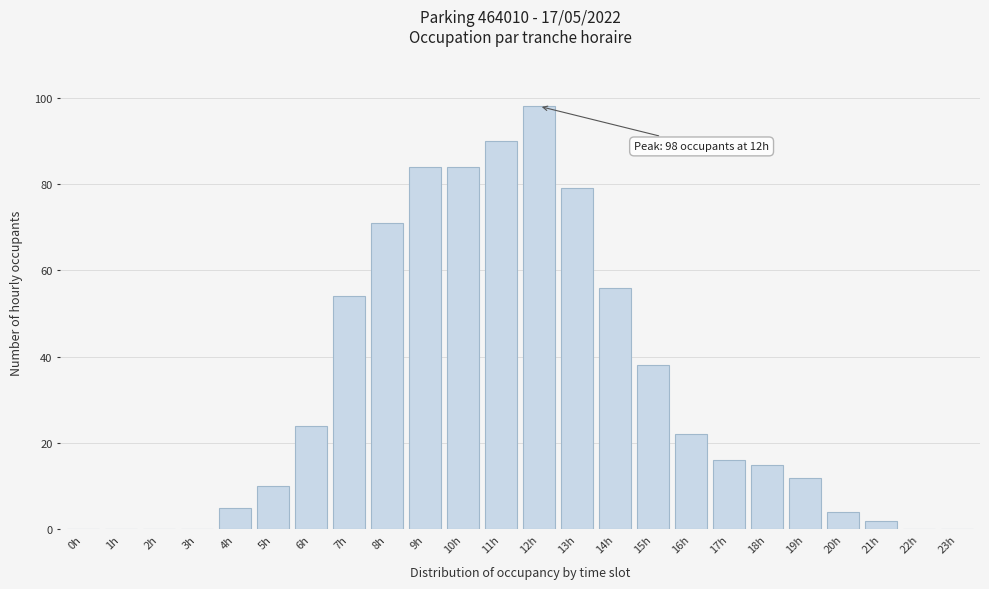

Reading right to left, list all the values displayed in this chart.

23h=0	22h=0	21h=2	20h=4	19h=12	18h=15	17h=16	16h=22	15h=38	14h=56	13h=79	12h=98	11h=90	10h=84	9h=84	8h=71	7h=54	6h=24	5h=10	4h=5	3h=0	2h=0	1h=0	0h=0